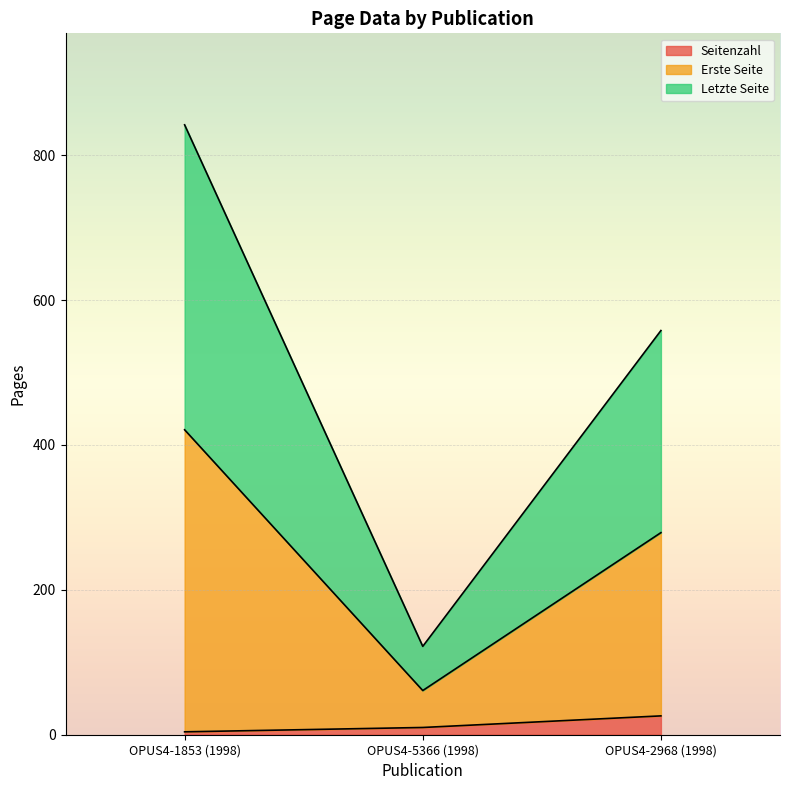

The value of Erste Seite at OPUS4-2968 (1998) is 492. True or false?

False